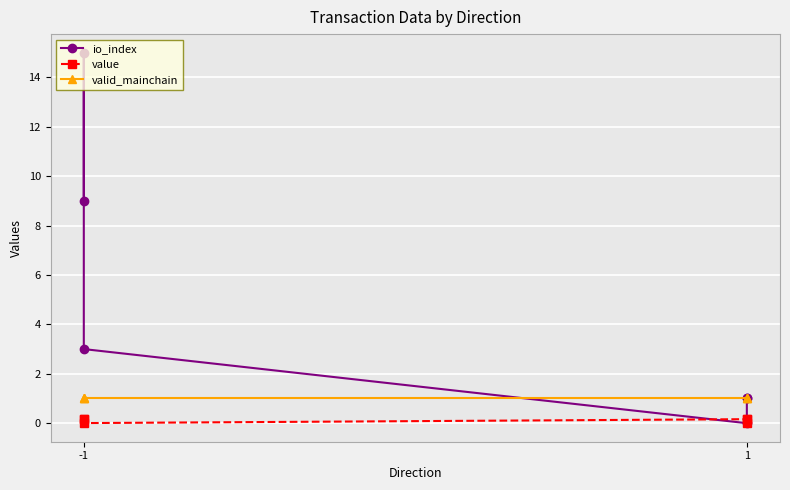

Rank the series by their maximum value, from highest to lowest.

io_index, valid_mainchain, value